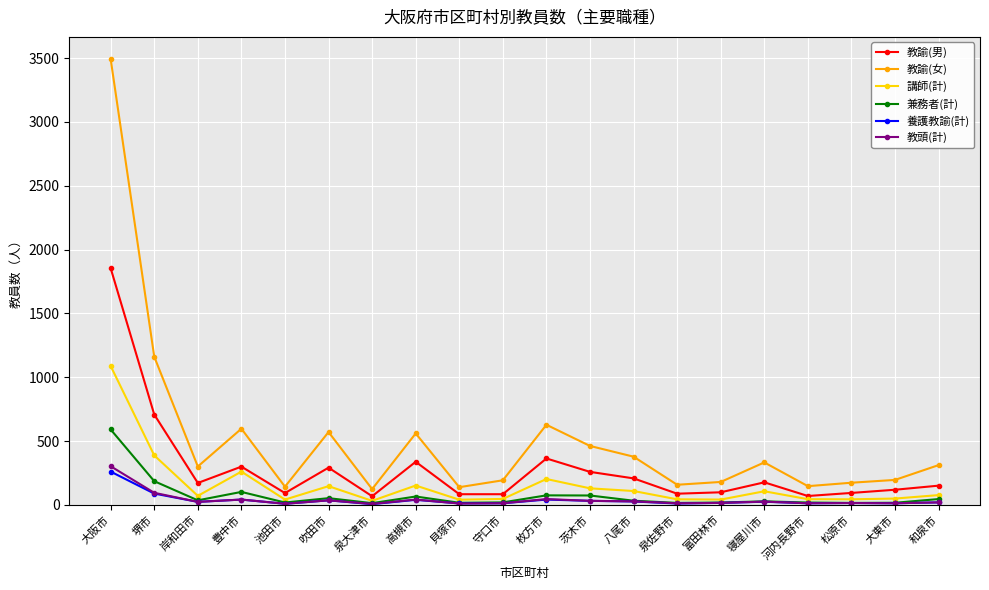

What is the difference between the maximum and second lowest values in the 養護教諭(計) series?

252